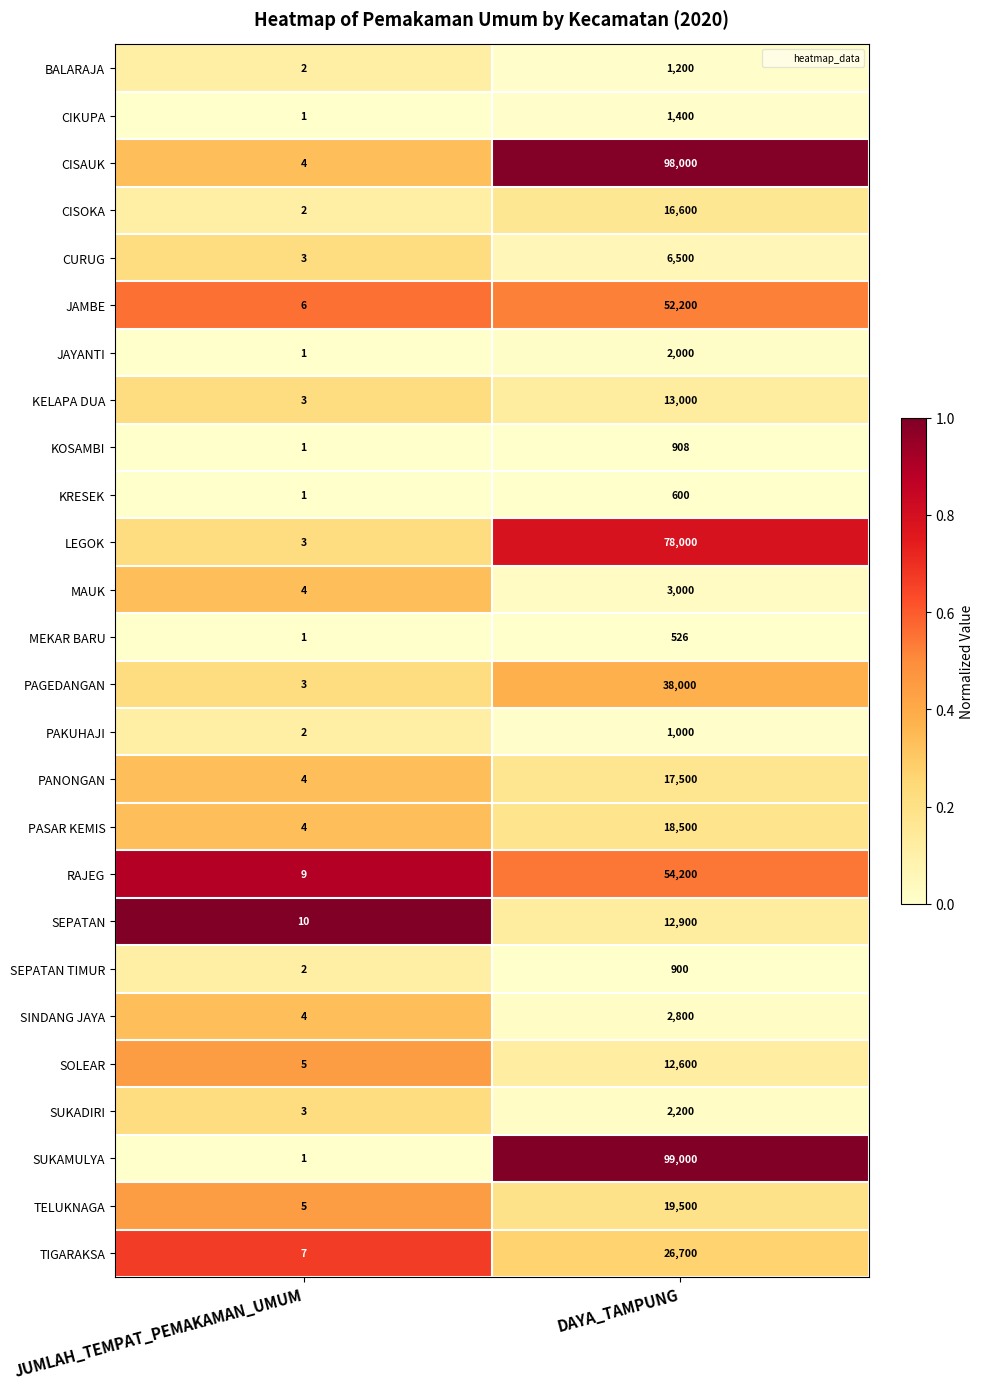

What is the approximate value of BALARAJA at DAYA_TAMPUNG, to the nearest 10?

1200